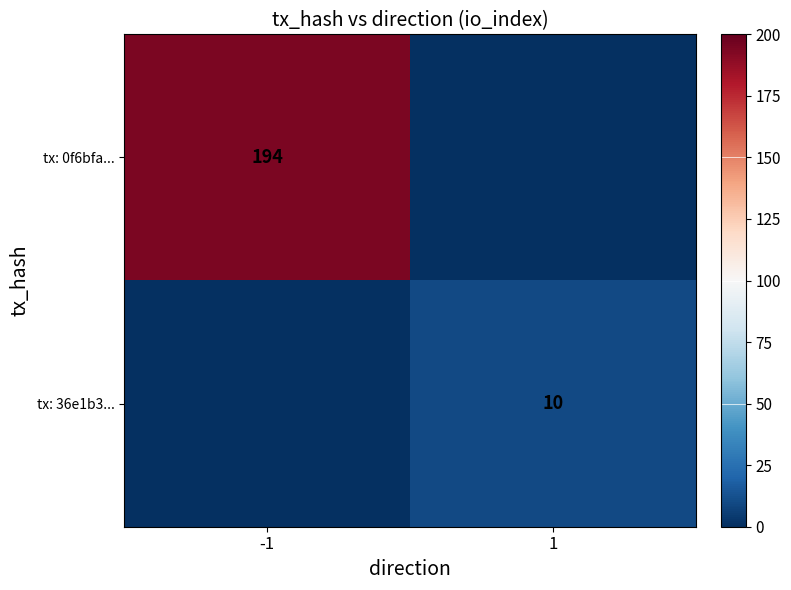

Which has a higher value, 1 or -1?

-1